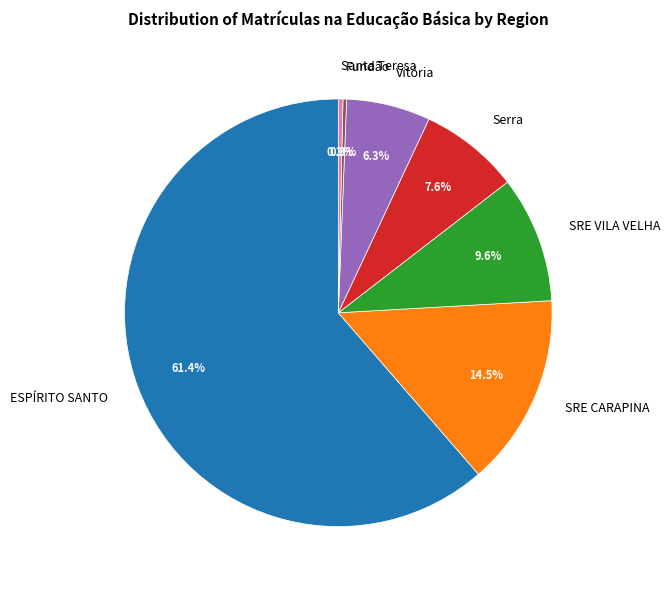

Between ESPÍRITO SANTO and Serra, which is larger?

ESPÍRITO SANTO